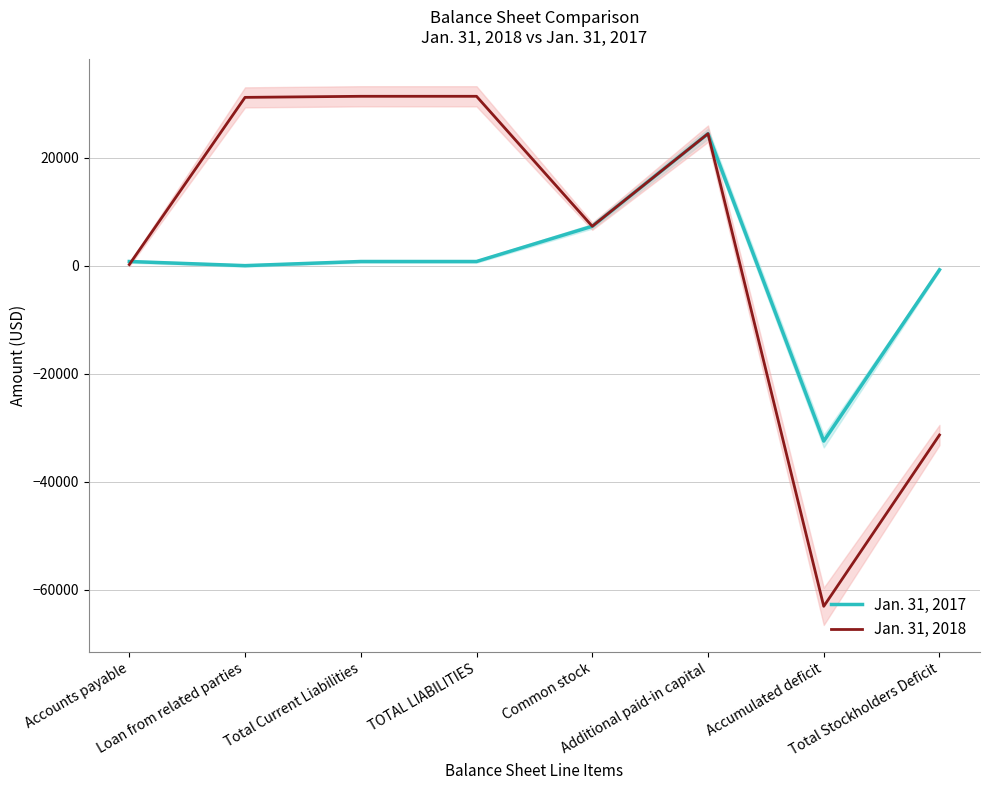

Between Total Current Liabilities and Additional paid-in capital, which is larger?

Additional paid-in capital